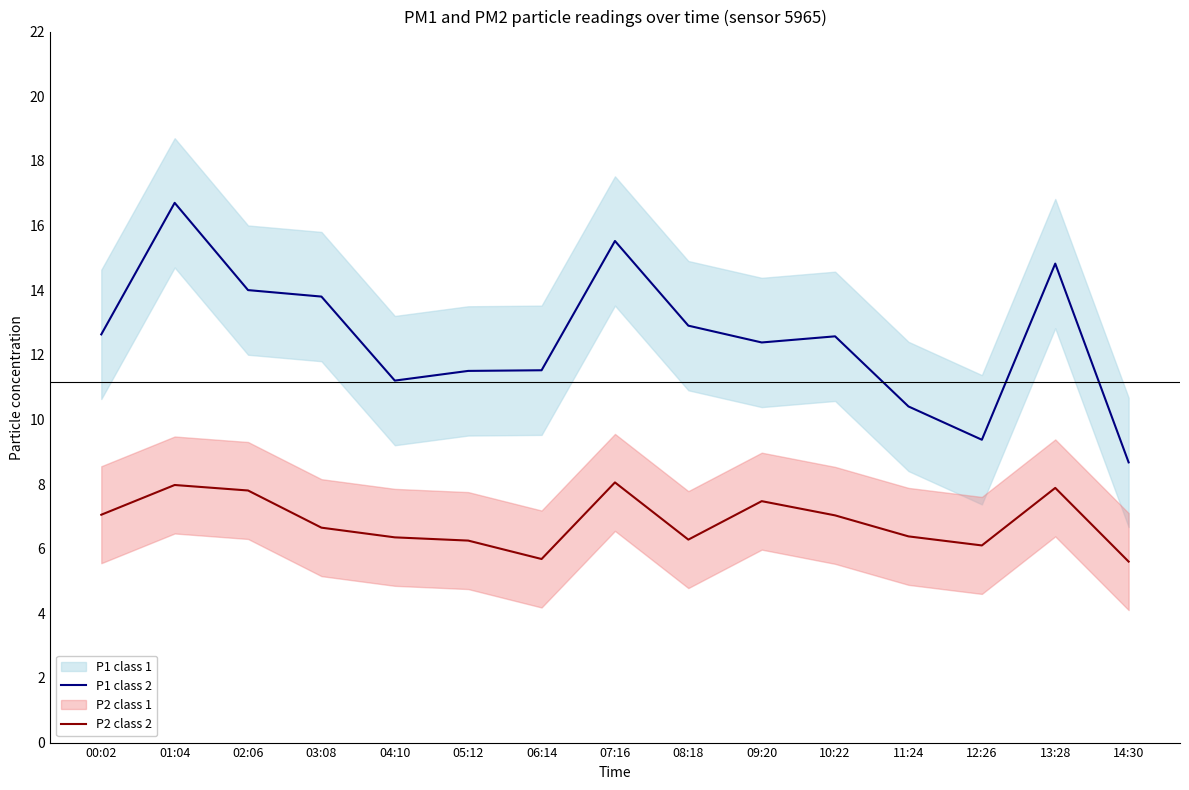

At which category is the sum across all series the highest?

01:04